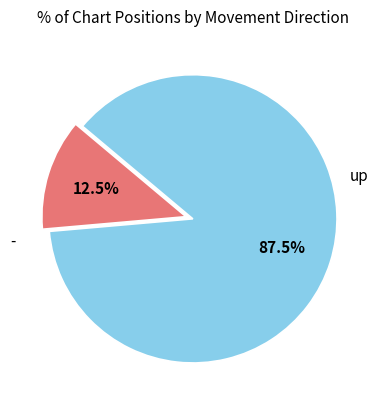

Count the number of slices in the pie.

2